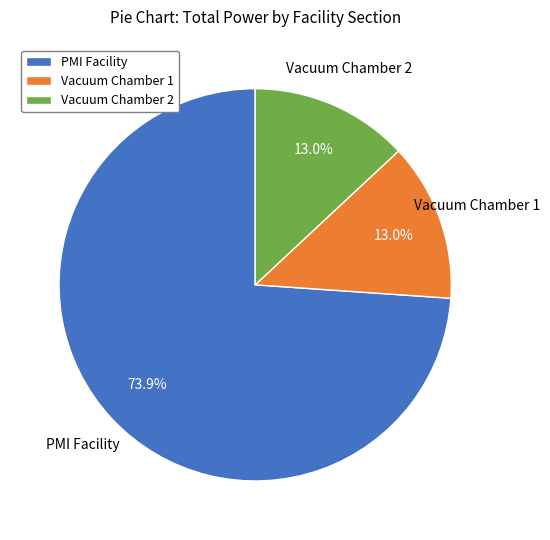

What is the ratio of the value at PMI Facility to the value at Vacuum Chamber 2?

5.7